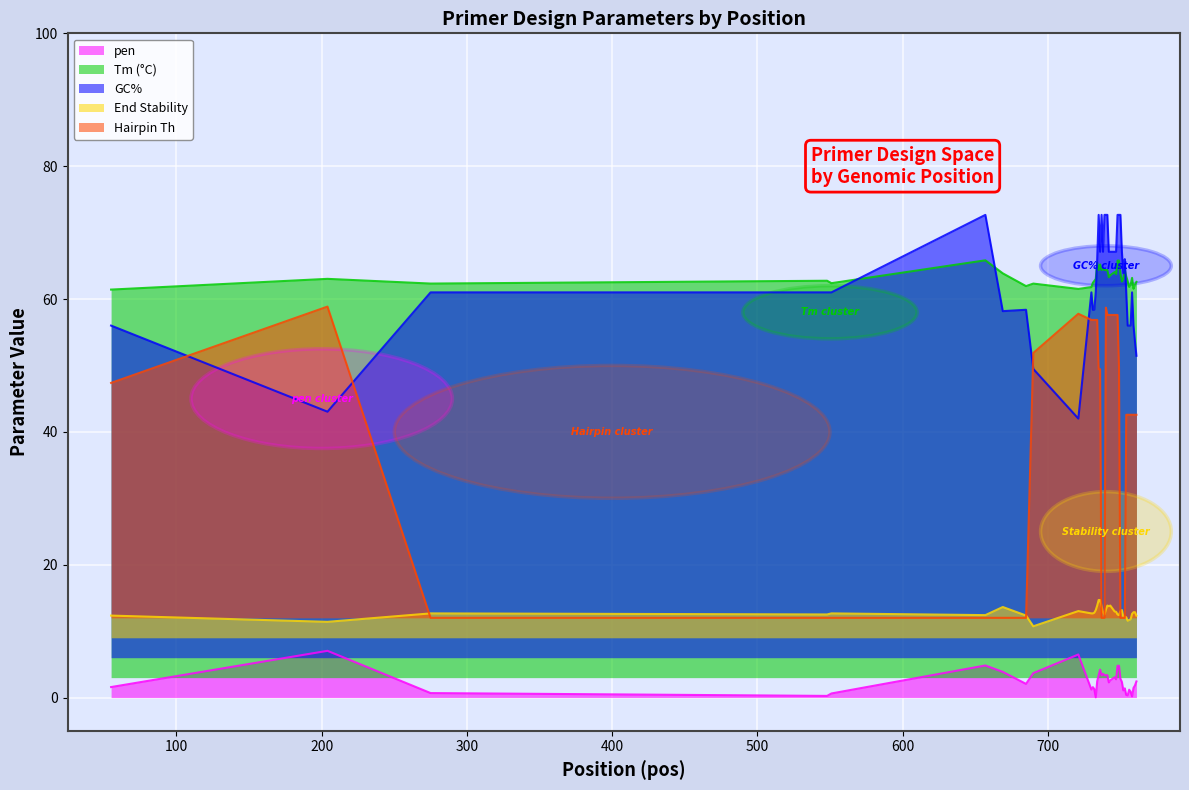

In PRIMER_LEFT_0_GC_PERCENT, how many points are lower than both neighbors (excluding endpoints)?

6